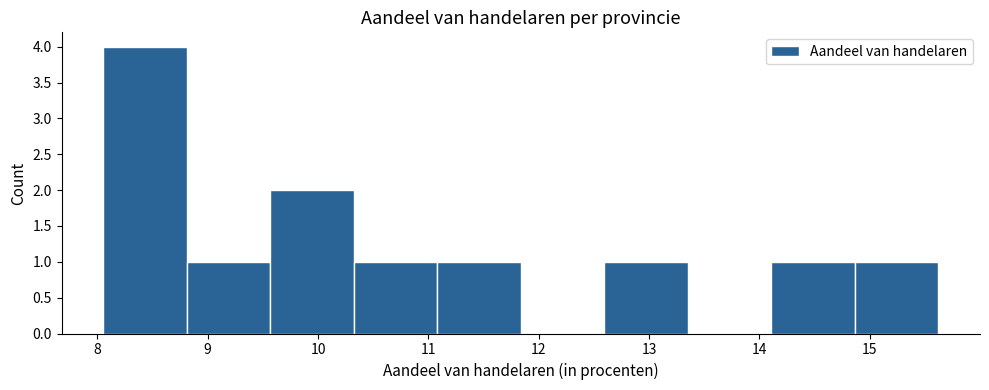

Reading left to right, transcribe this chart: for each bar, give the range it covers on the x-axis and its height. Neither the bar edges nor the heights are printed on the chart, so give them approximately, as read against the axes.

8.1 to 8.8: 4
8.8 to 9.6: 1
9.6 to 10.3: 2
10.3 to 11.1: 1
11.1 to 11.8: 1
11.8 to 12.6: 0
12.6 to 13.4: 1
13.4 to 14.1: 0
14.1 to 14.9: 1
14.9 to 15.6: 1